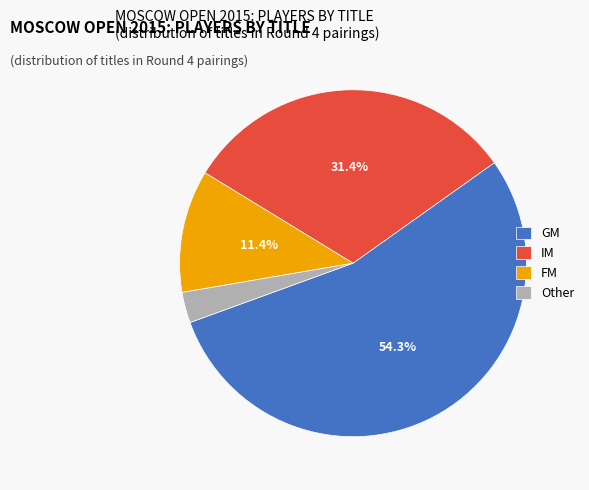

What is the smallest slice in the pie chart?

Other